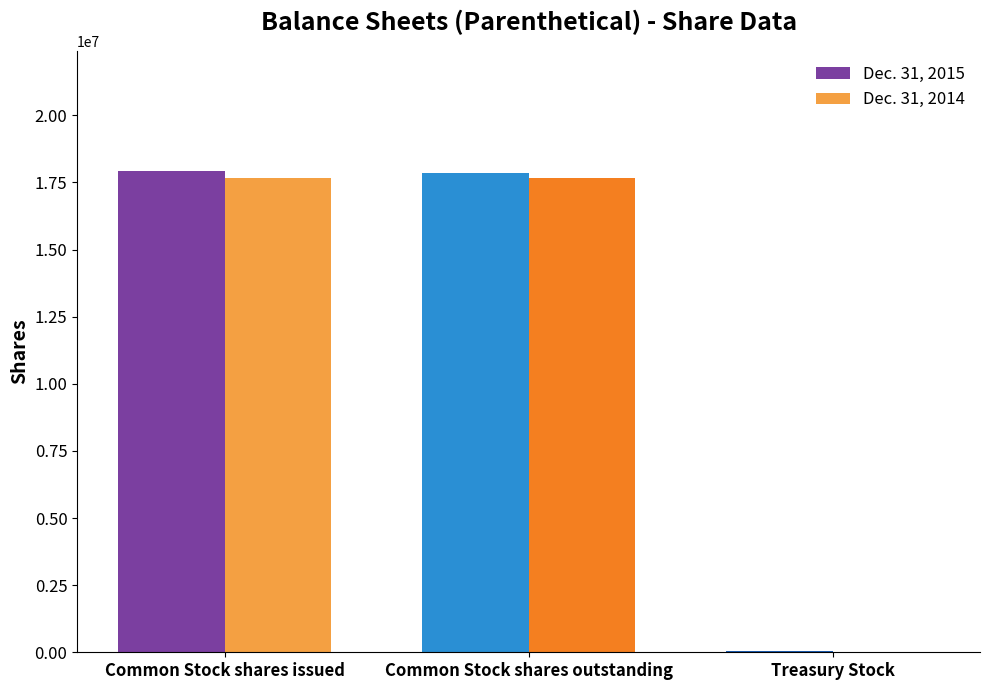

What is the total value across all series at Common Stock shares issued?

35575358